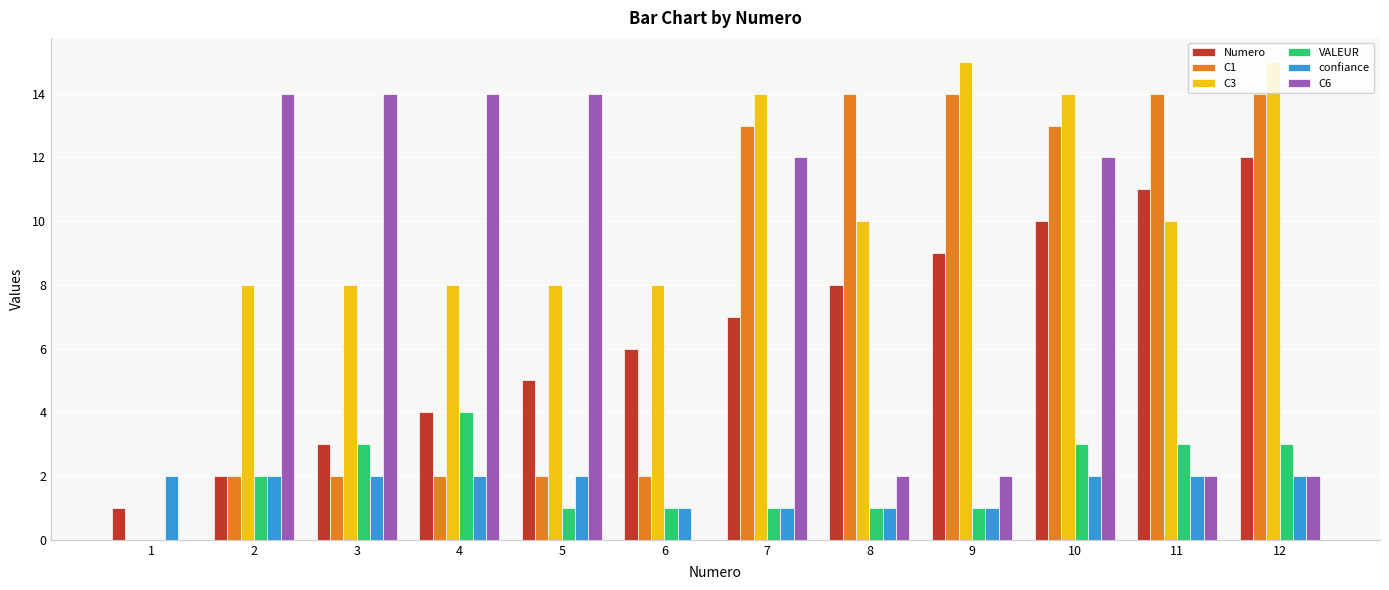

What is the approximate value of confiance at 4?

2